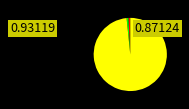

Does any single category account for the majority?

Yes